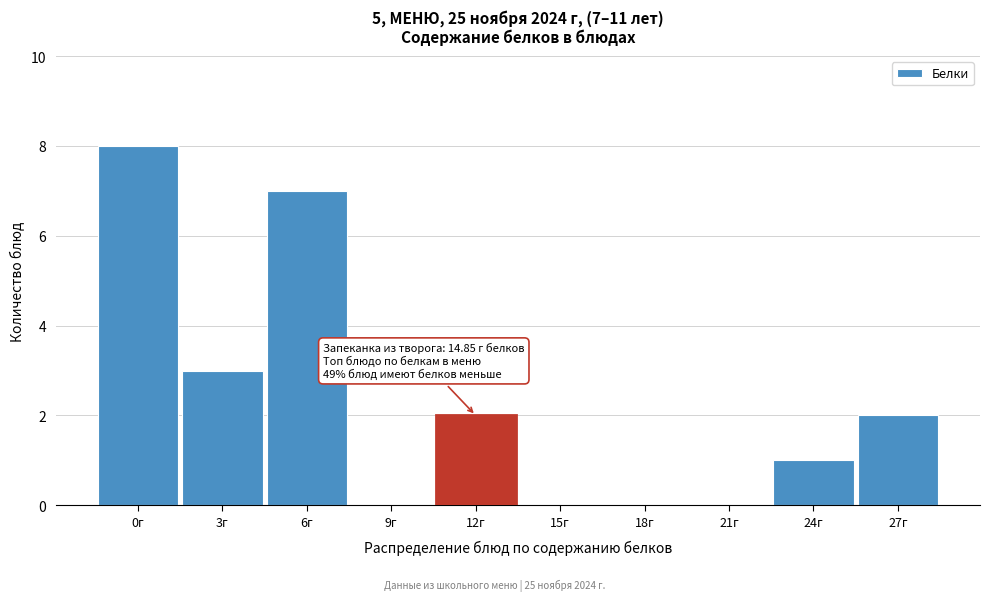

Reading left to right, list all the values displayed in this chart.

0г=8	3г=3	6г=7	9г=0	12г=2	15г=0	18г=0	21г=0	24г=1	27г=2